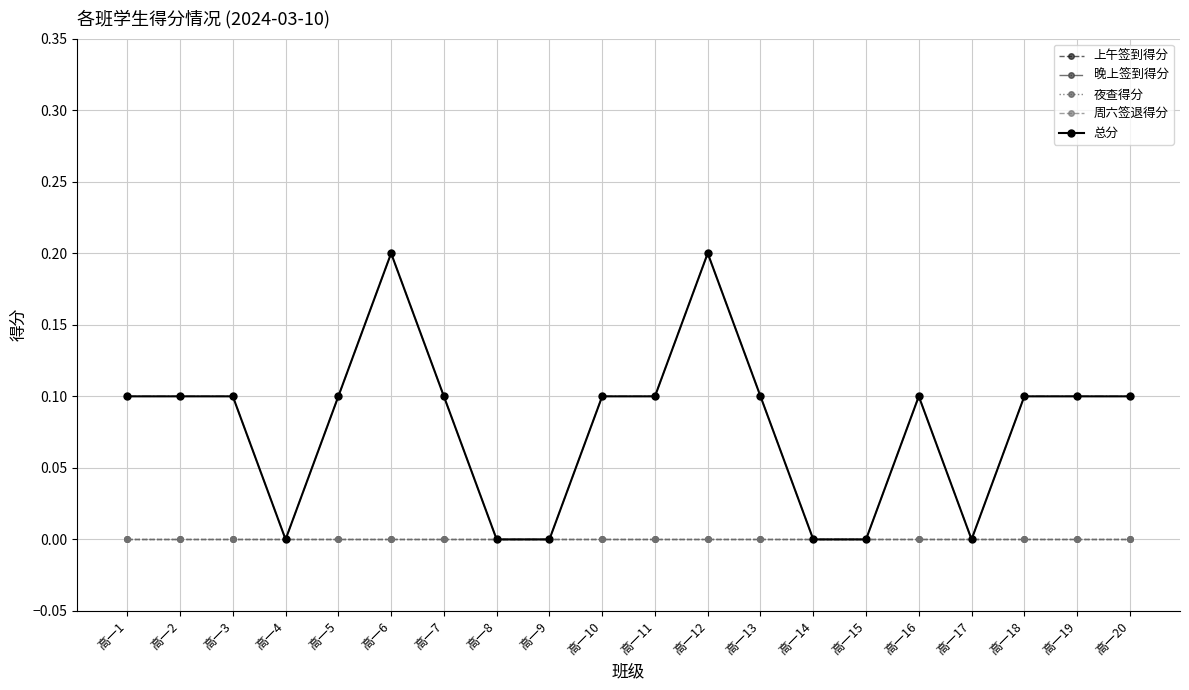

Does the chart have visible grid lines?

Yes